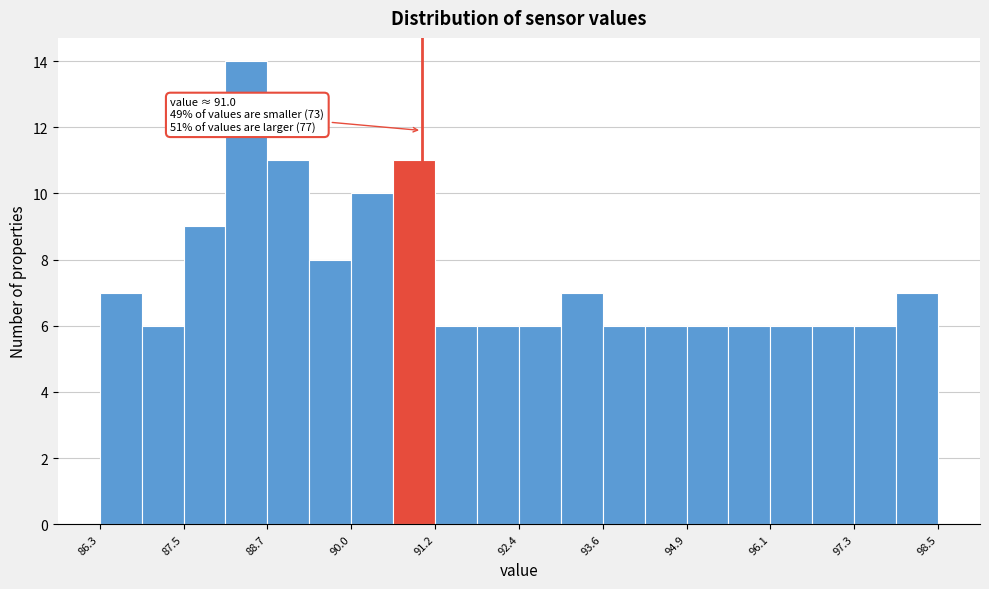

Around what value on the x-axis is the tallest bar? Give the approximate position of its centre, as read against the axis.

88.4